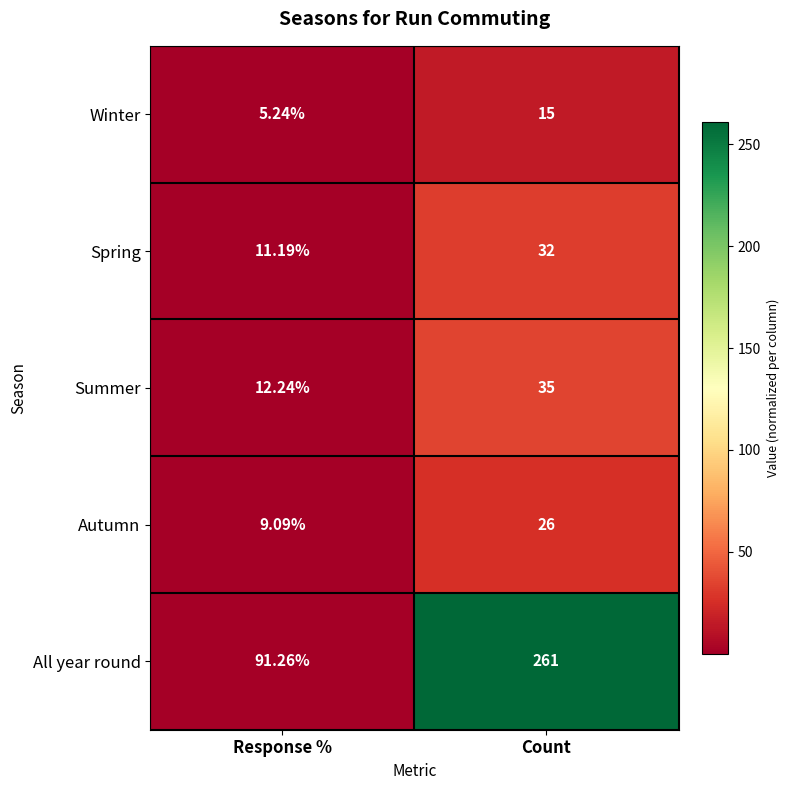

At which label is All year round closest to 176?

Response %